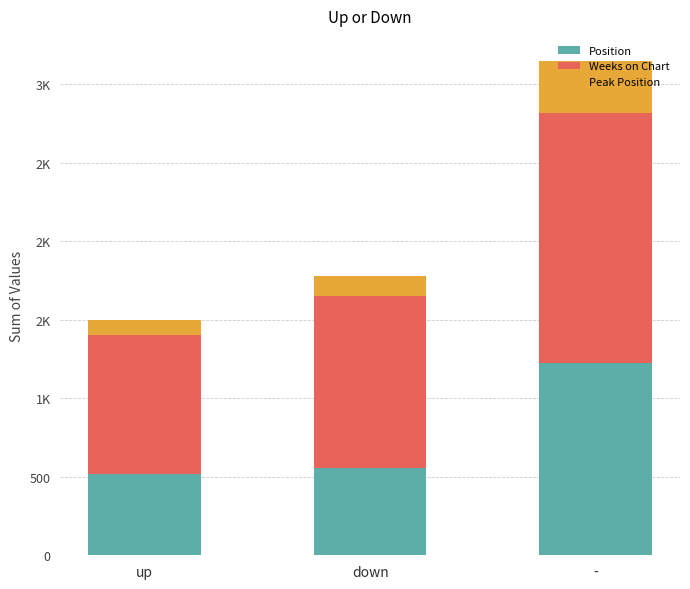

What is the sum of the Weeks on Chart values at down and -?

2684